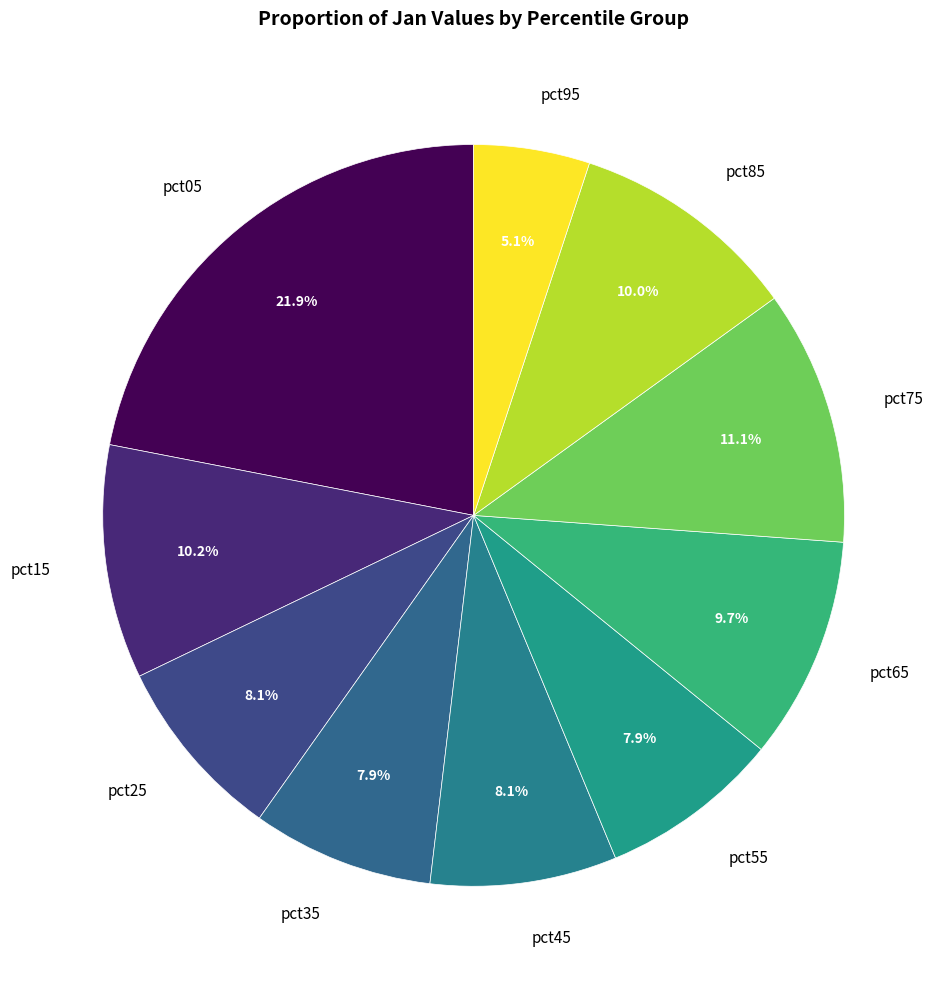

What is the total percentage of pct35 and pct65?

17.6%